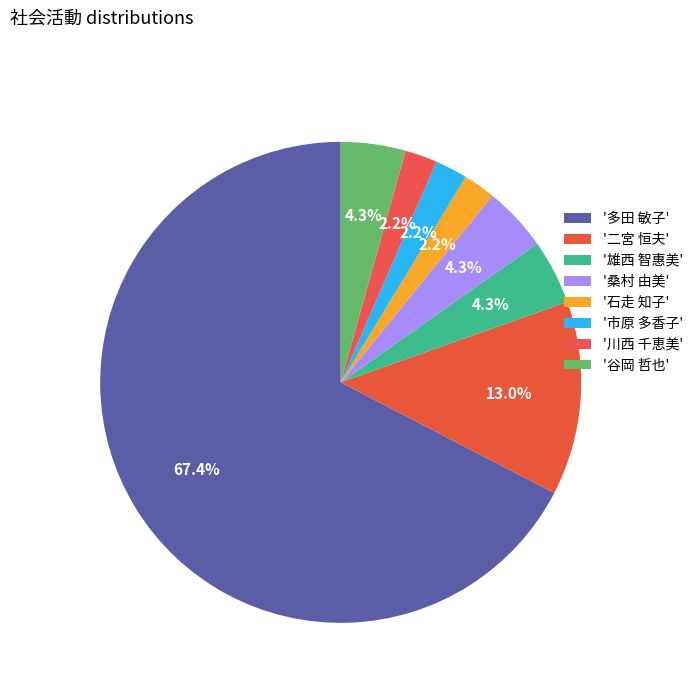

How many segments does this pie chart have?

8